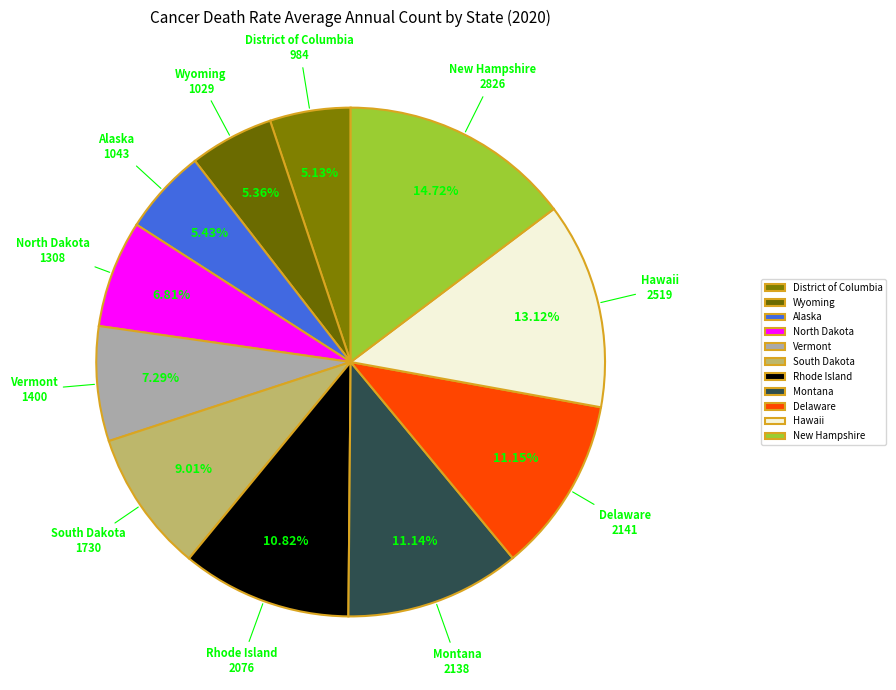

To the nearest percent, what is the difference between the Delaware and New Hampshire slice percentages?

4%